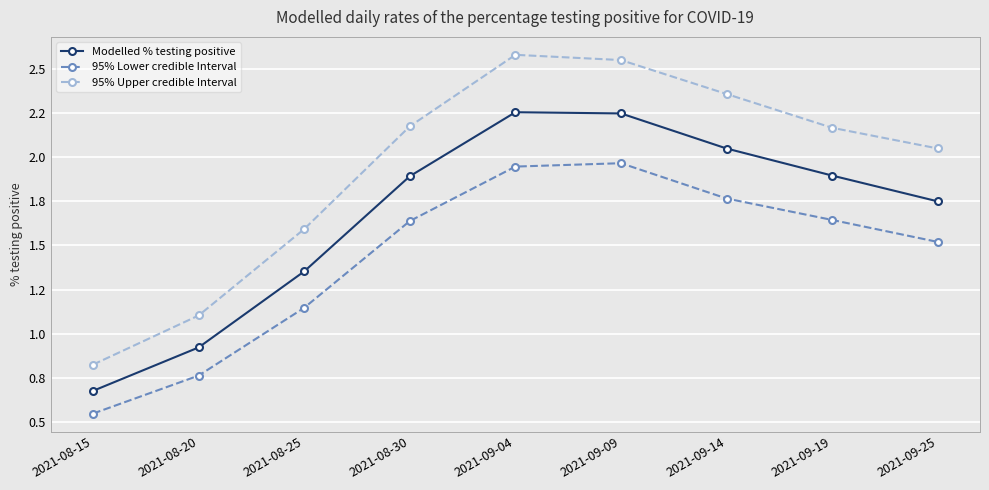

What is the label of the 8th point from the right?

2021-08-20